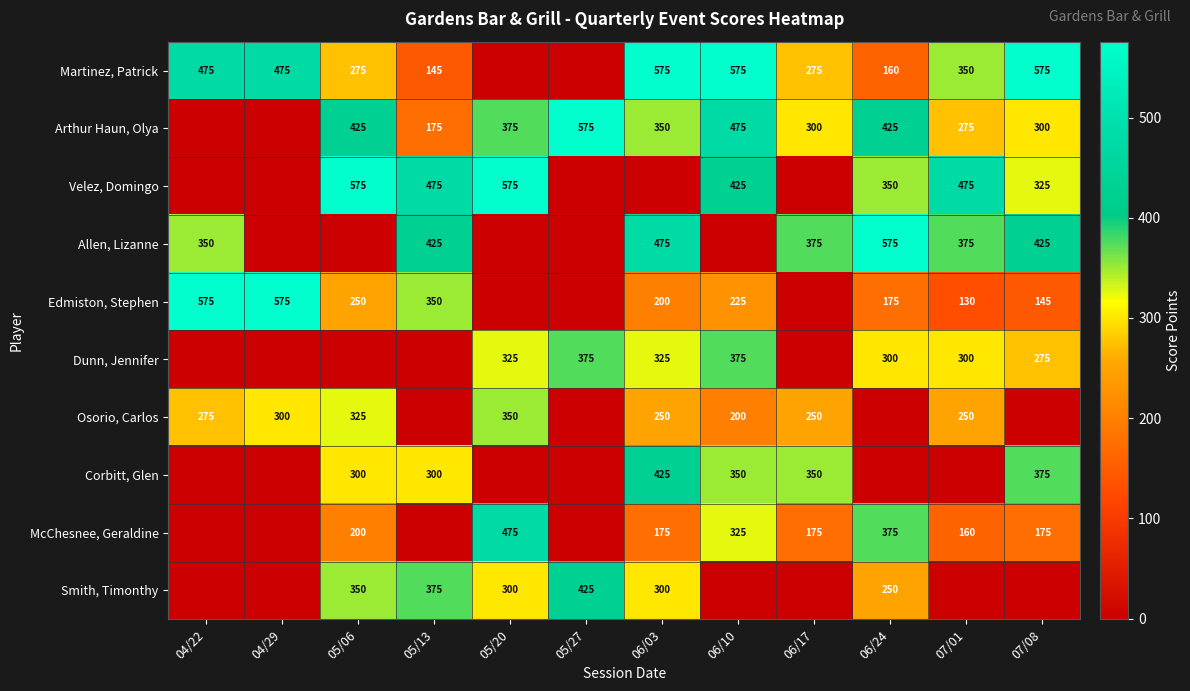

What is the total value across all series at 05/27?

1375